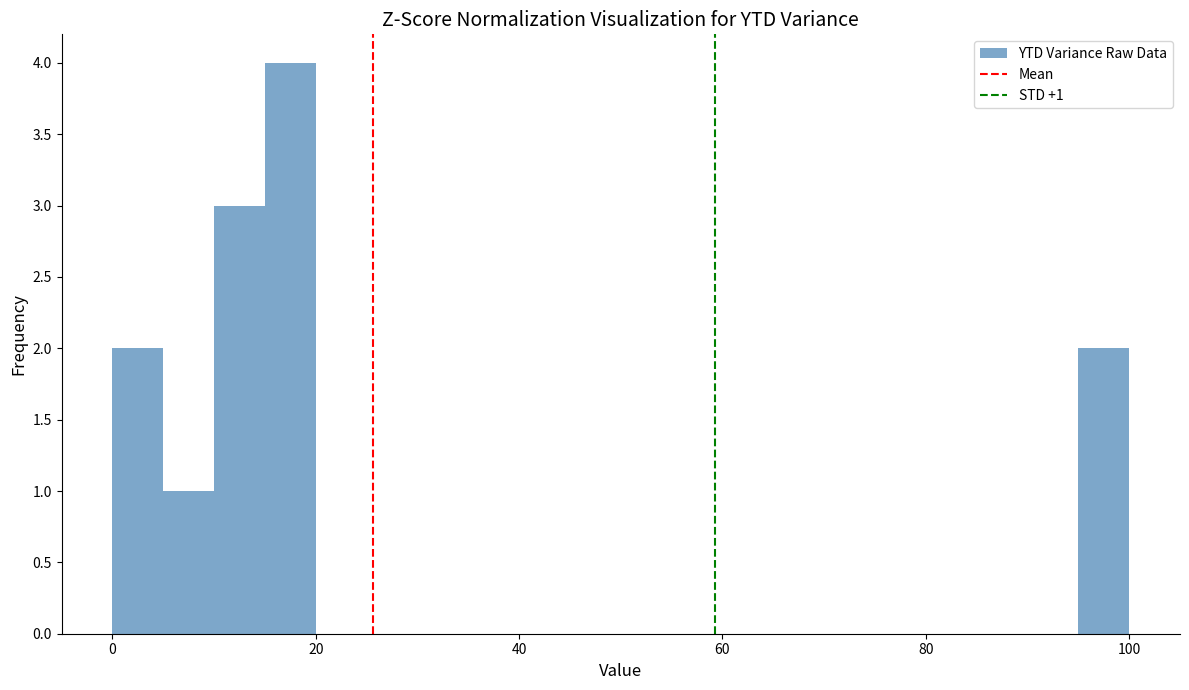

Read against the x-axis, roughly where is the centre of the tallest bar?

18